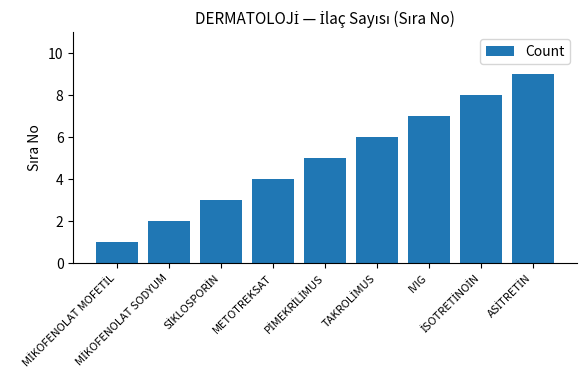

What is the greatest value displayed?

9